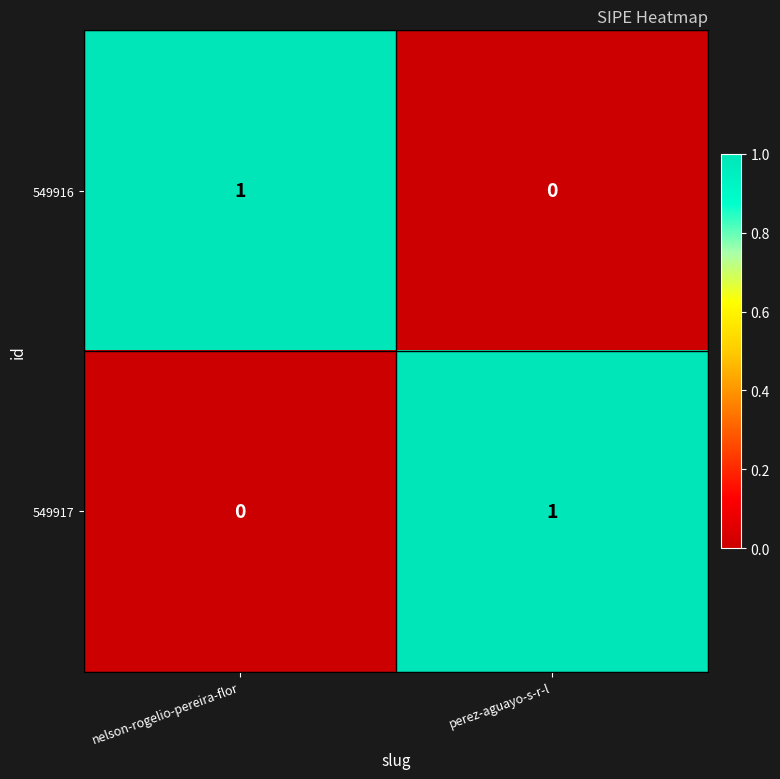

The value of 549917 at perez-aguayo-s-r-l is 1. True or false?

True